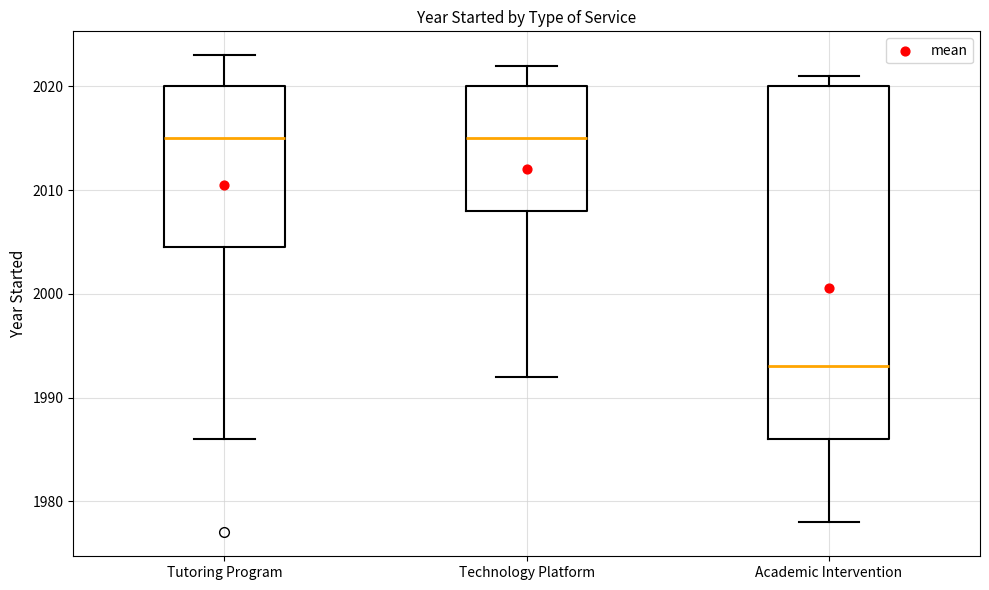

Which box has the lowest median line?

Academic Intervention